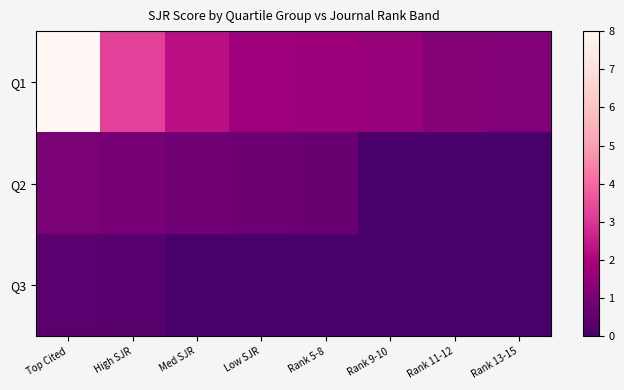

Rank the series by their maximum value, from lowest to highest.

Q3, Q2, Q1